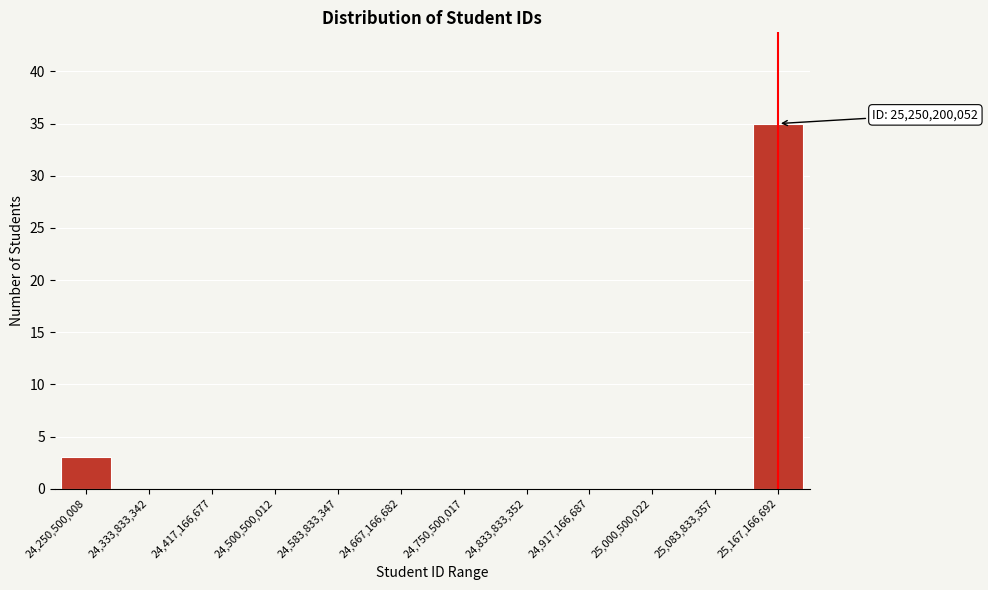

Reading left to right, transcribe all the data shown in this chart.

24,250,500,008=3	24,333,833,342=0	24,417,166,677=0	24,500,500,012=0	24,583,833,347=0	24,667,166,682=0	24,750,500,017=0	24,833,833,352=0	24,917,166,687=0	25,000,500,022=0	25,083,833,357=0	25,167,166,692=35